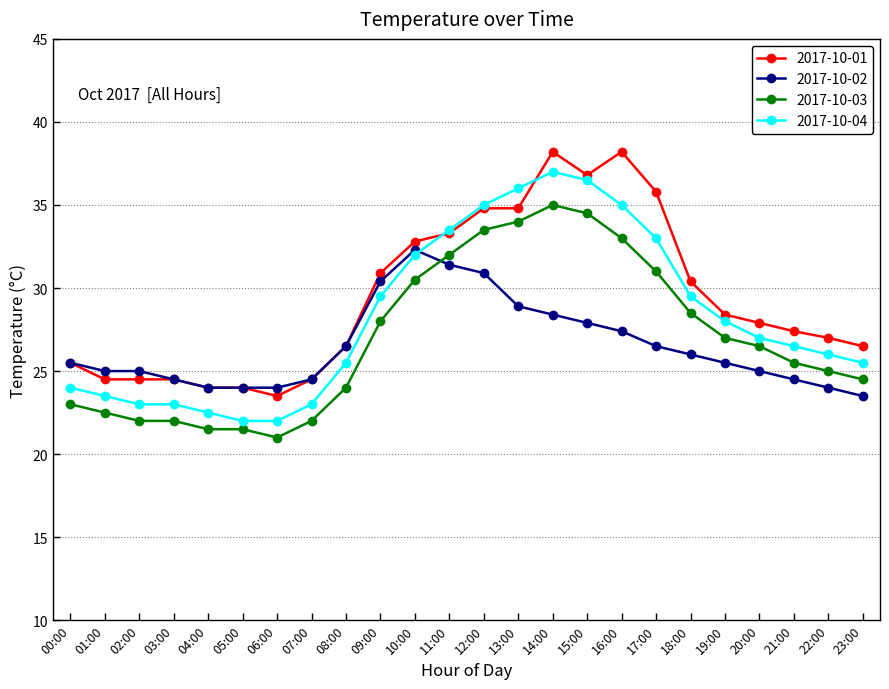

List the series in order of their overall mean, lowest first.

2017-10-02, 2017-10-03, 2017-10-04, 2017-10-01